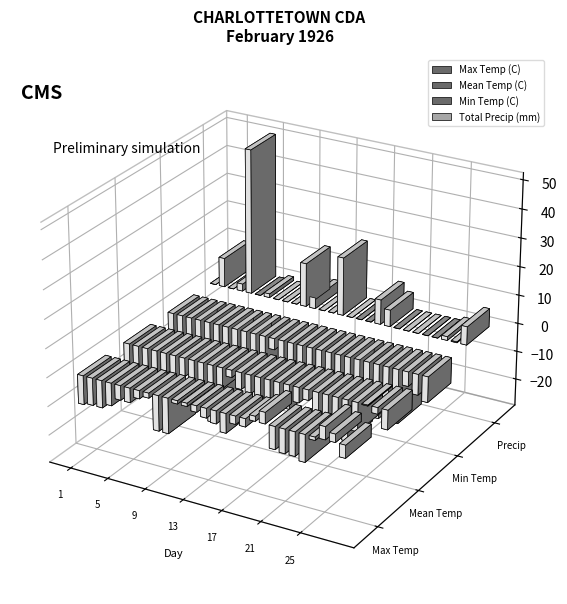

At which label is Min Temp (C) closest to -15?

18